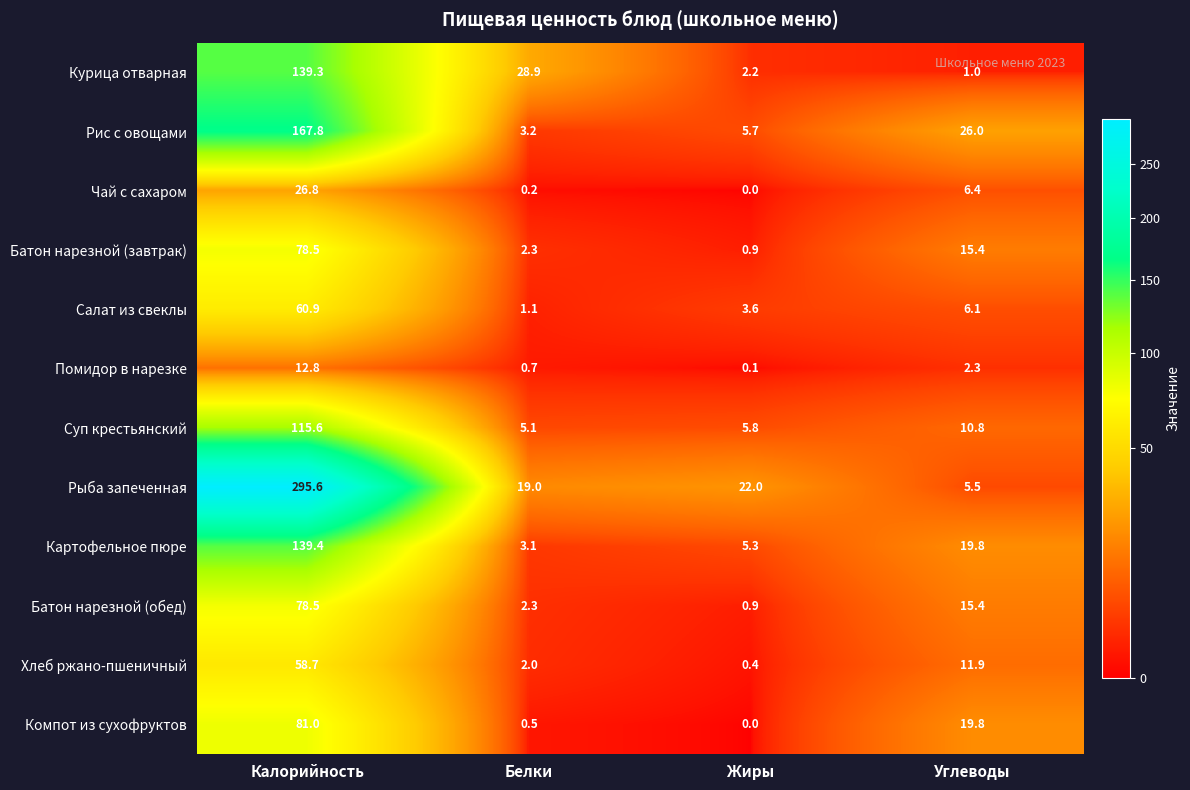

List the labels in order of Батон нарезной (обед) value, largest first.

Калорийность, Углеводы, Белки, Жиры